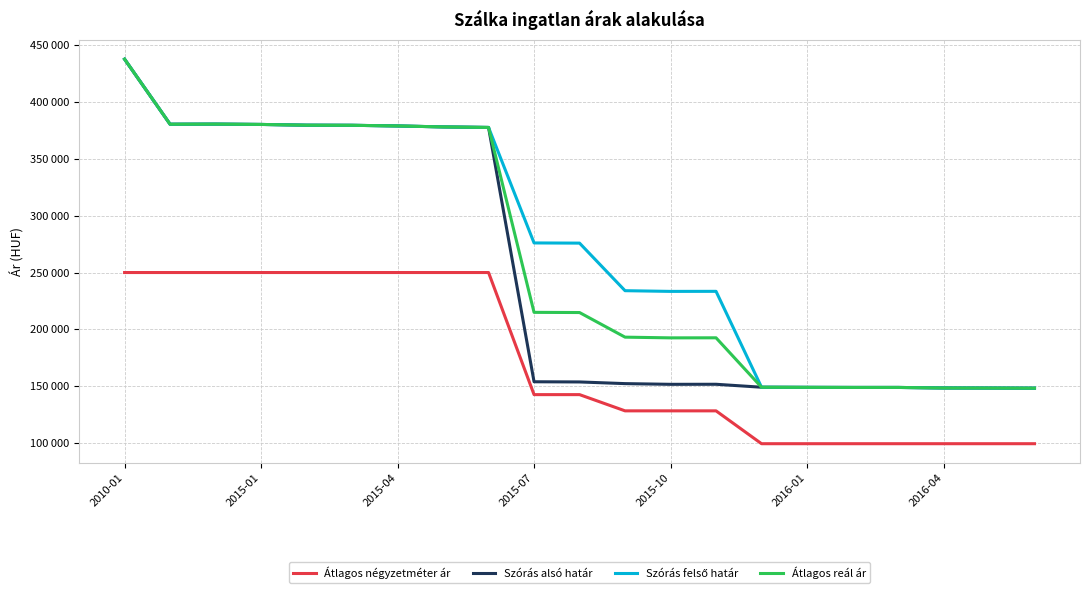

Does the chart have visible grid lines?

Yes